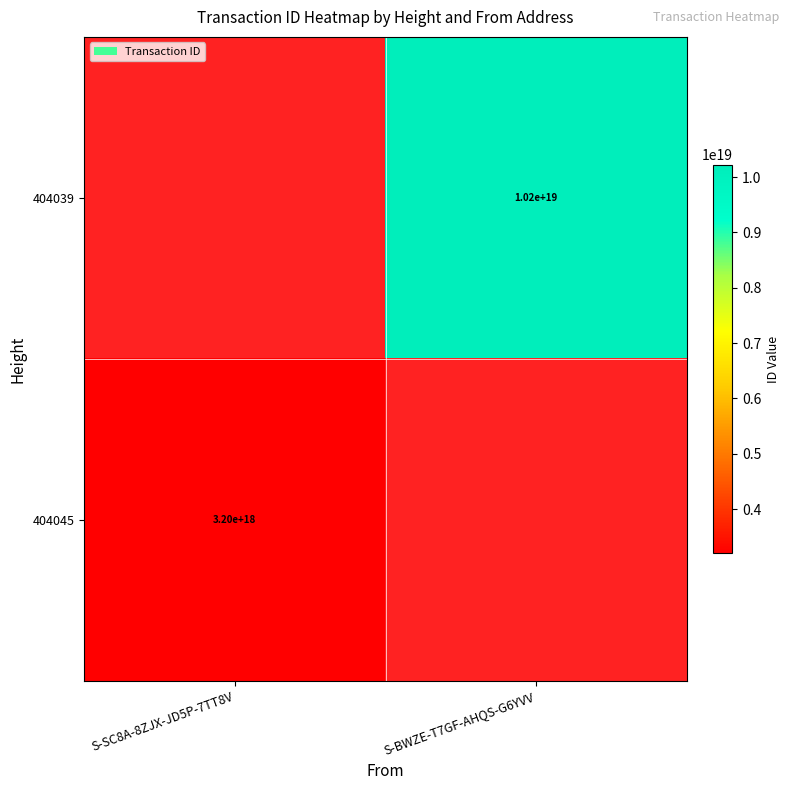

The value of 404039 at S-BWZE-T7GF-AHQS-G6YVV is 10200000000000000000. True or false?

True